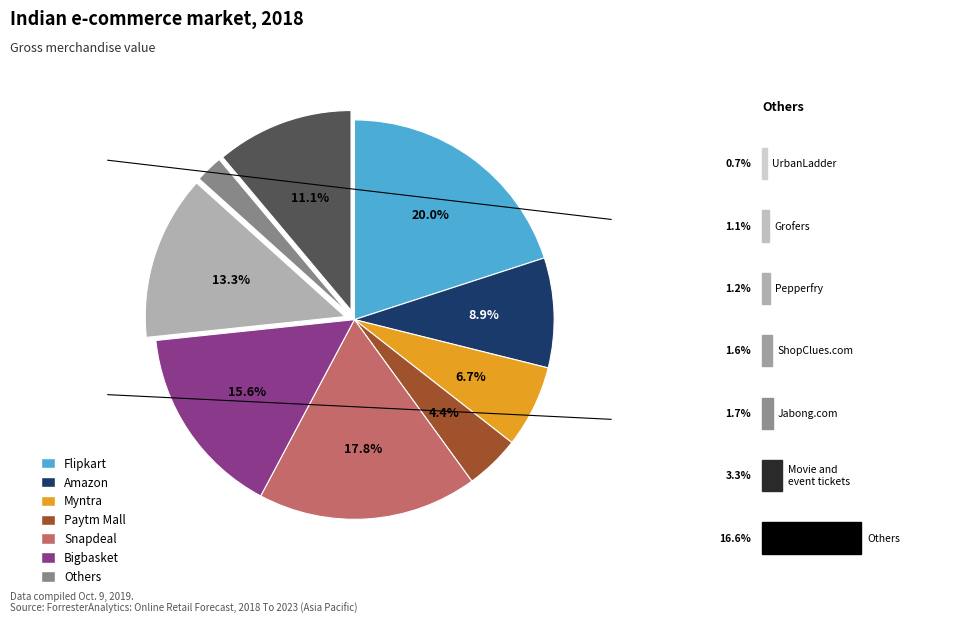

How many slices are in this pie chart?

9